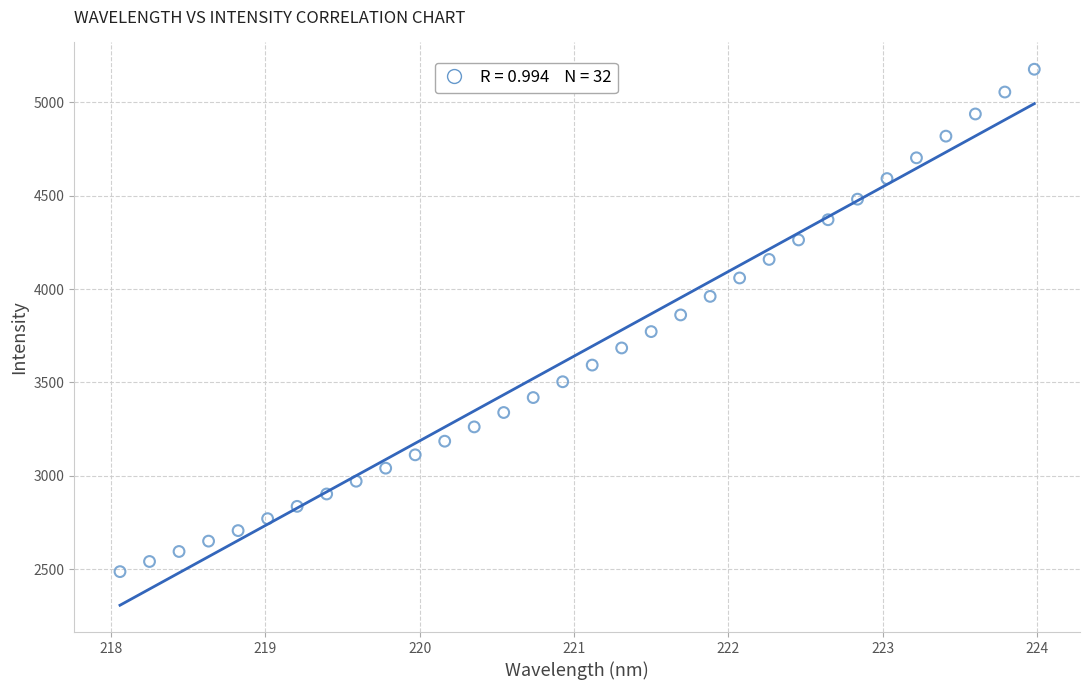

What is the range of Y values (max minus min)?

2690.1